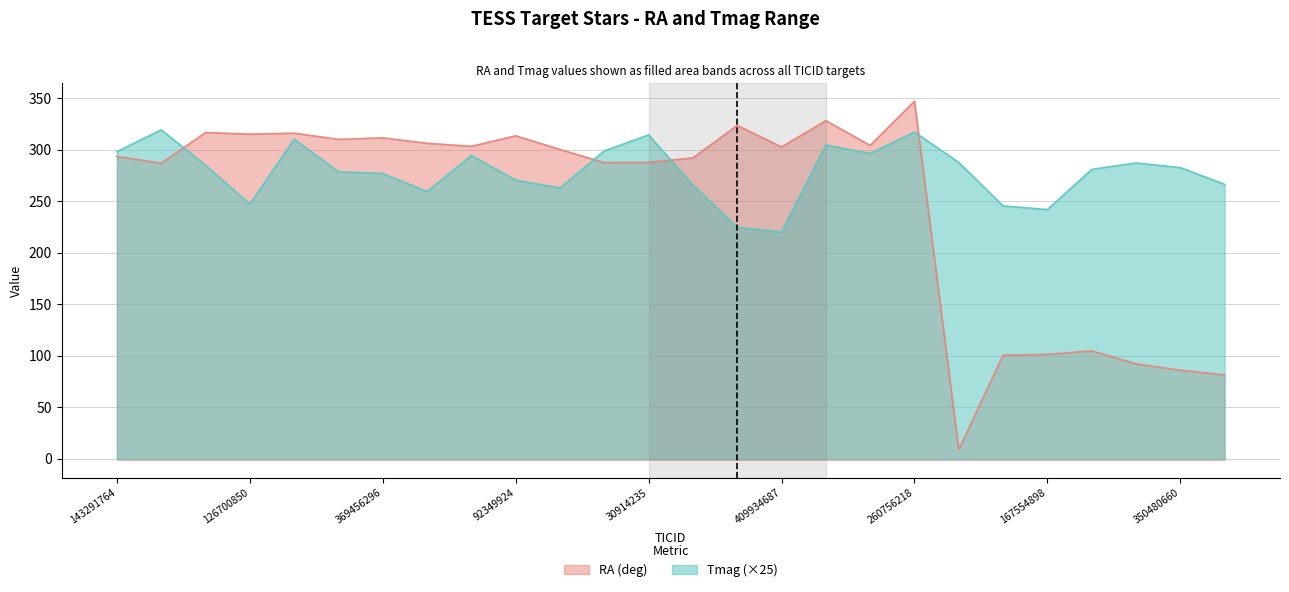

How many intersections are there between Tmag and RA?

4